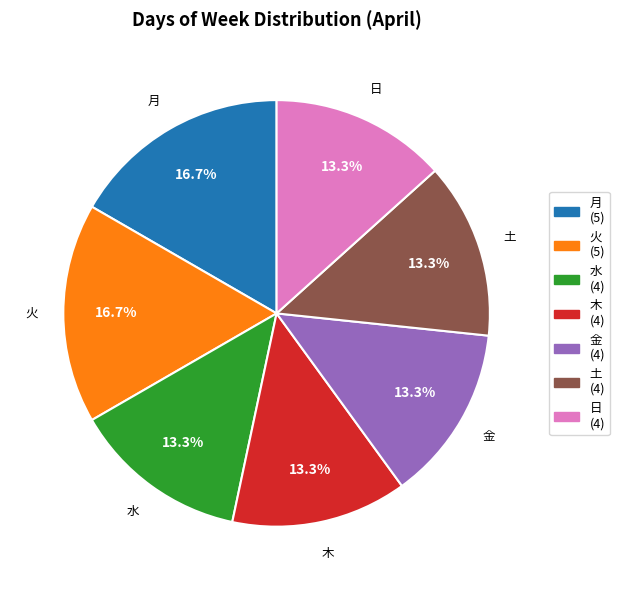

What is the total percentage of 月 and 木?

30.0%